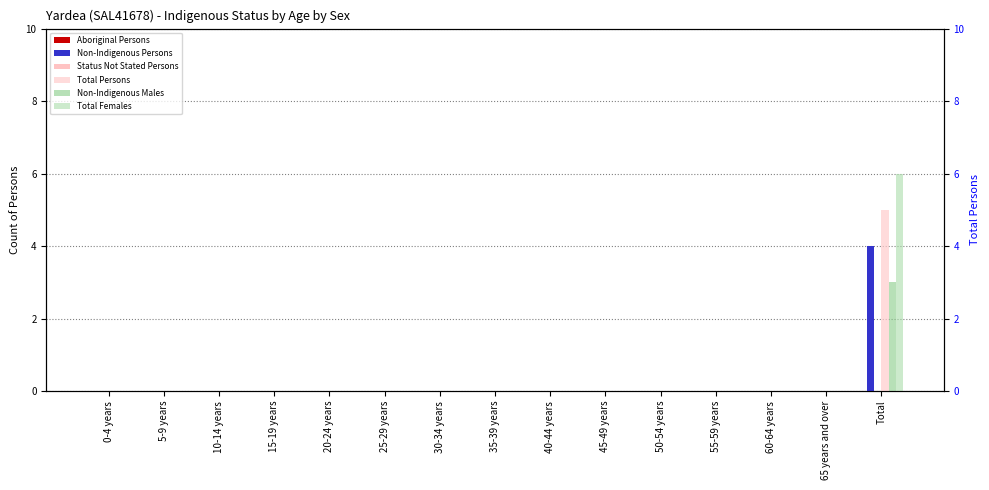

How many positive values does the Non-Indigenous Persons series have?

1